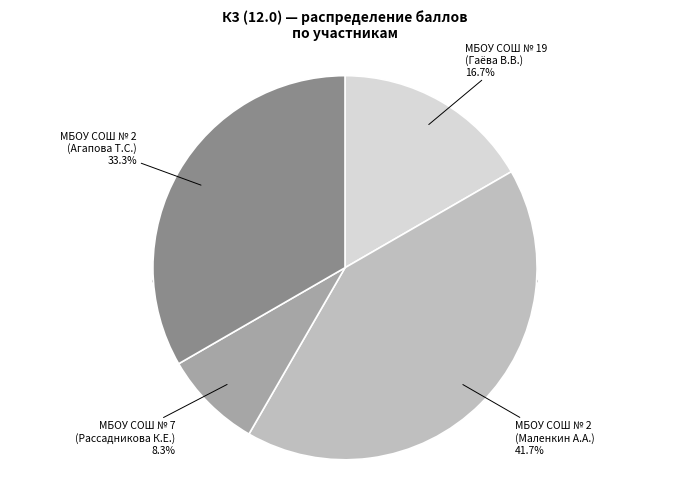

Is there a majority slice in this chart?

No